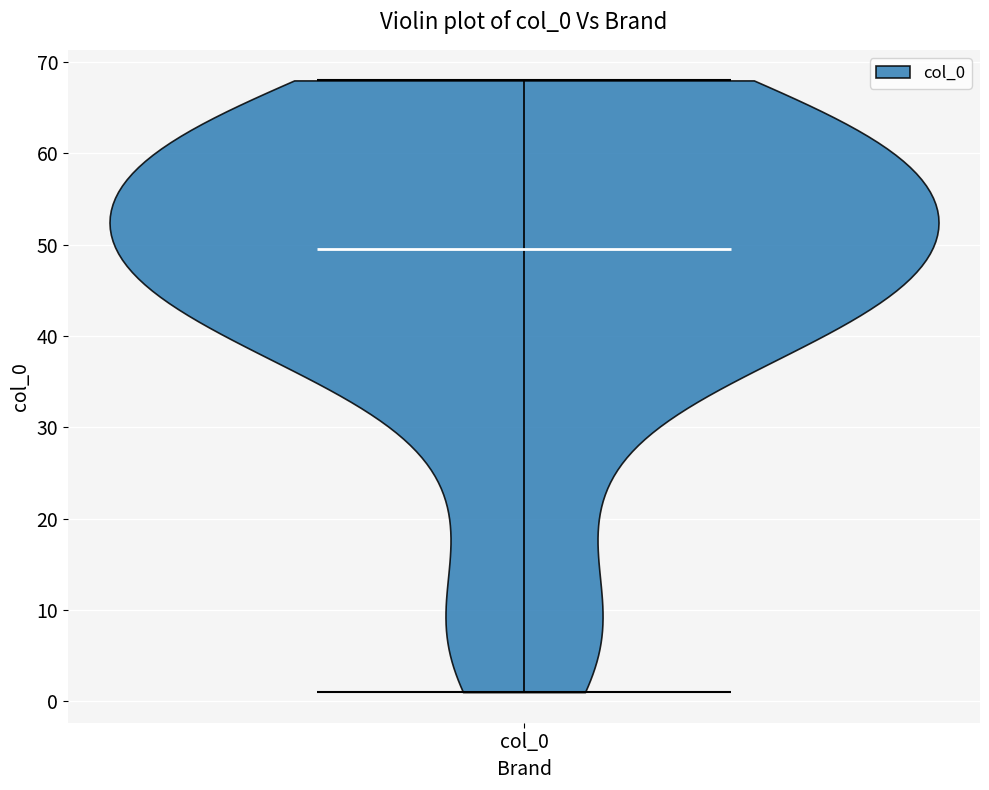

Read this violin plot against the y-axis: where its median line is, and the lowest and highest points the violin reaches. The values are not printed on the chart, so give them approximately, as read against the axis.

median line 50, lowest point 1, highest point 68